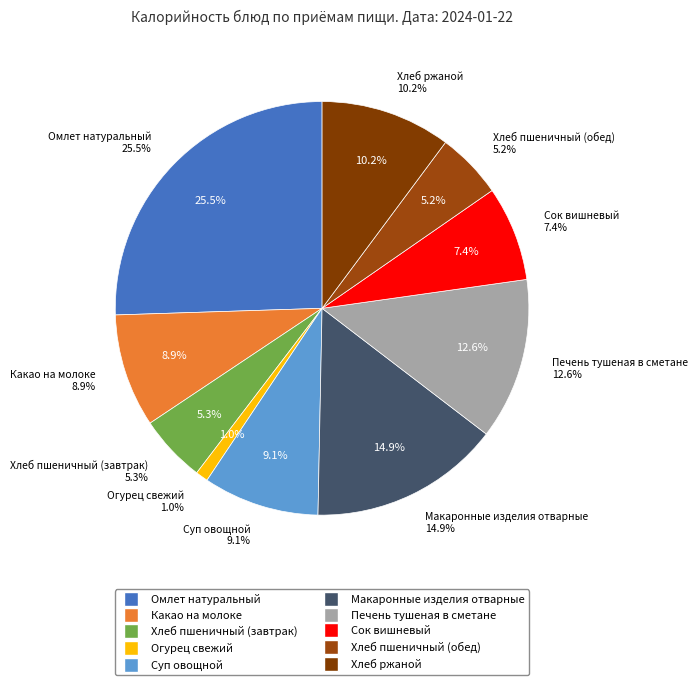

Combined, what portion of the pie is Печень тушеная в сметане and Хлеб пшеничный (обед)?

17.8%